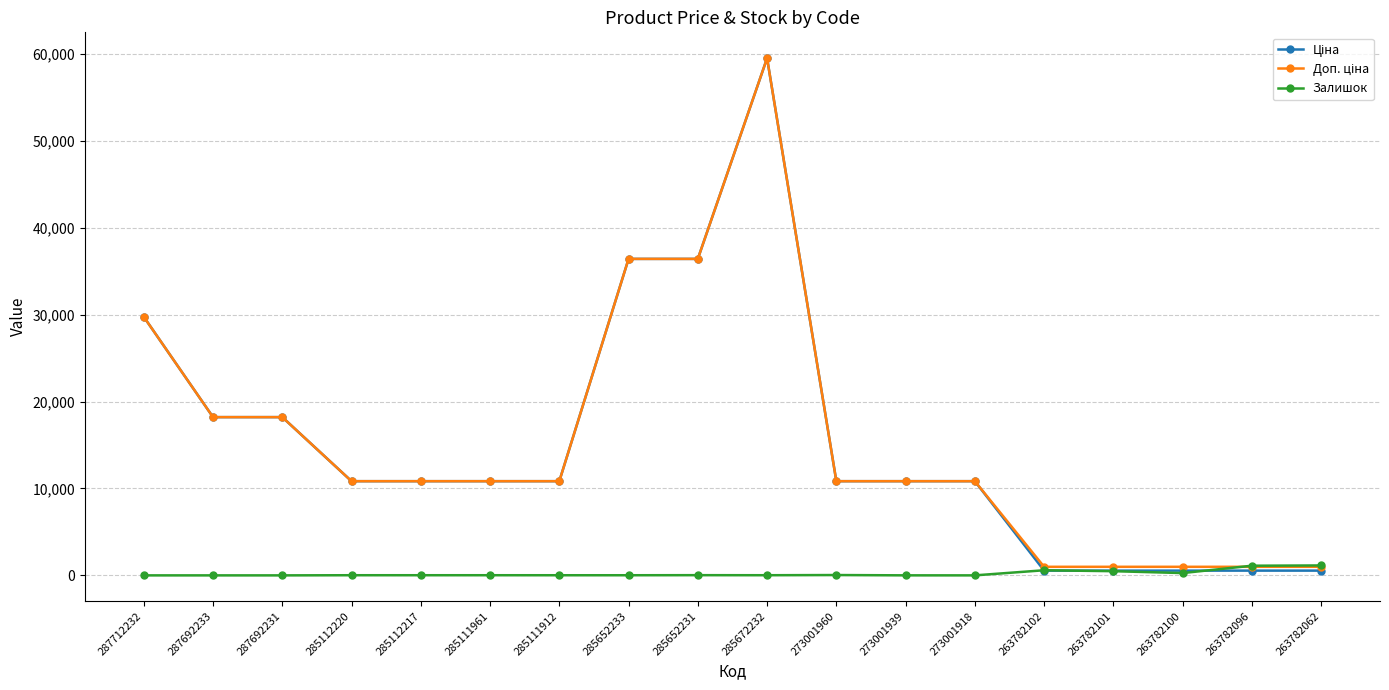

True or false: Залишок has more than 0 interior local peaks.

True